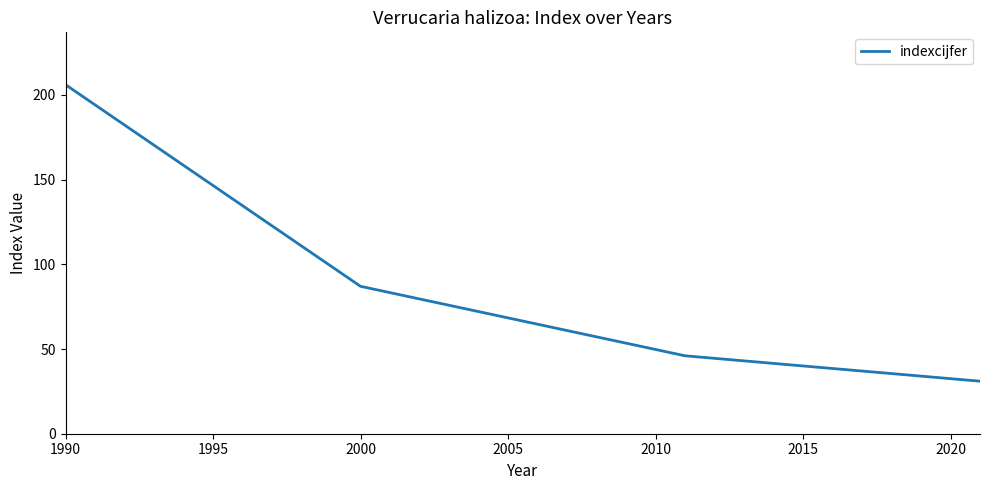

What is the minimum value shown in the chart?

31